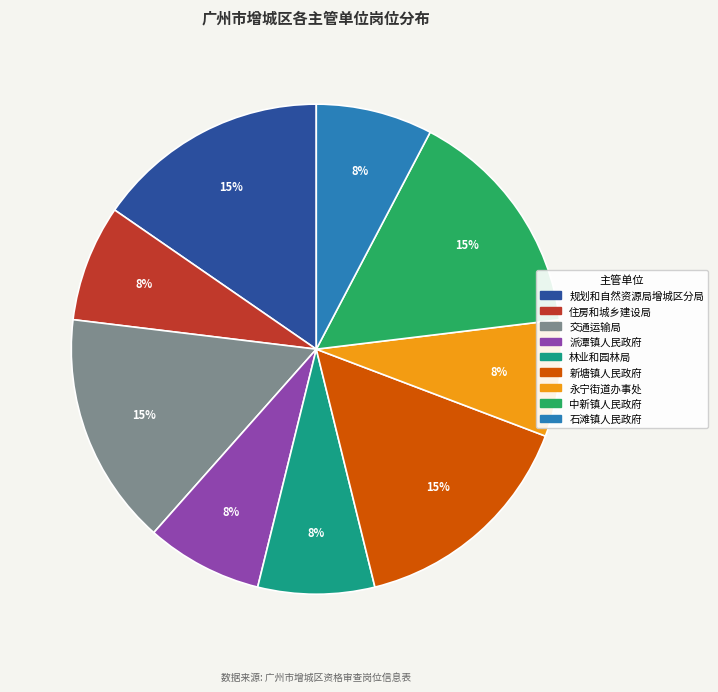

Is there a majority slice in this chart?

No